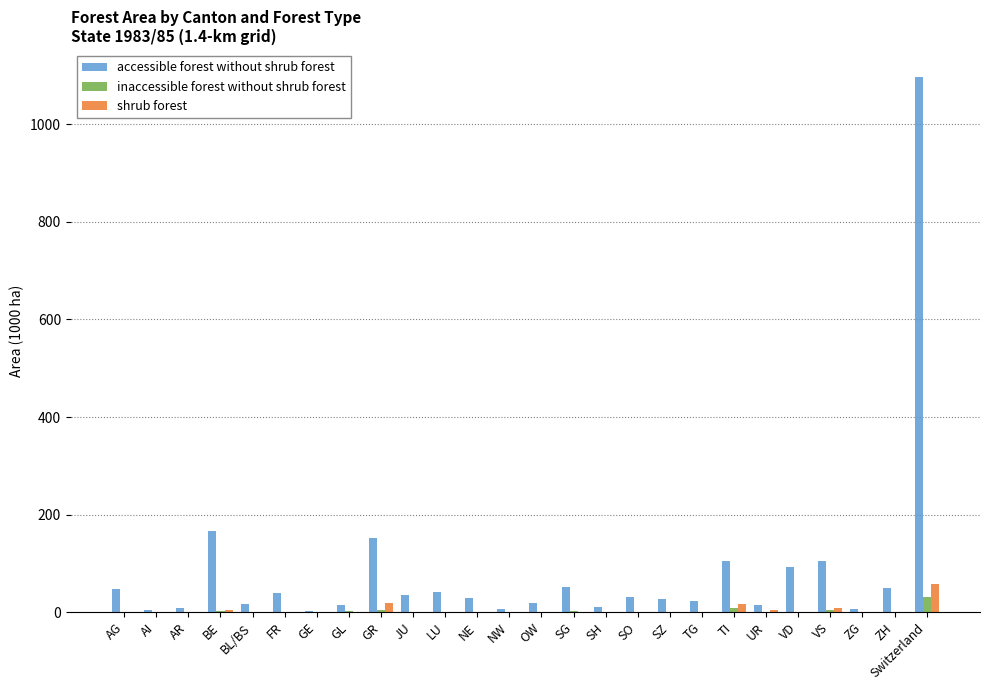

What is the sum of all accessible forest without shrub forest values?

2194.7